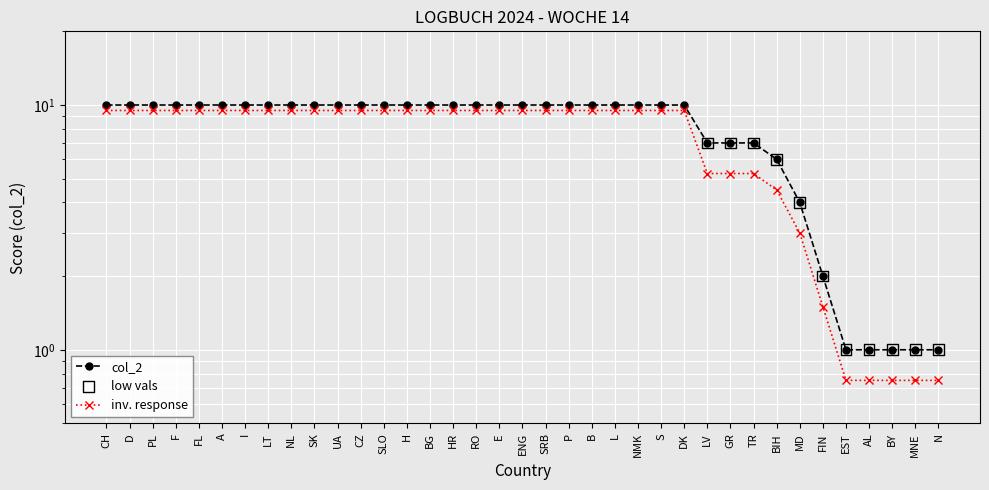

Approximately how many times larger is the value at BIH compared to F?

0.6